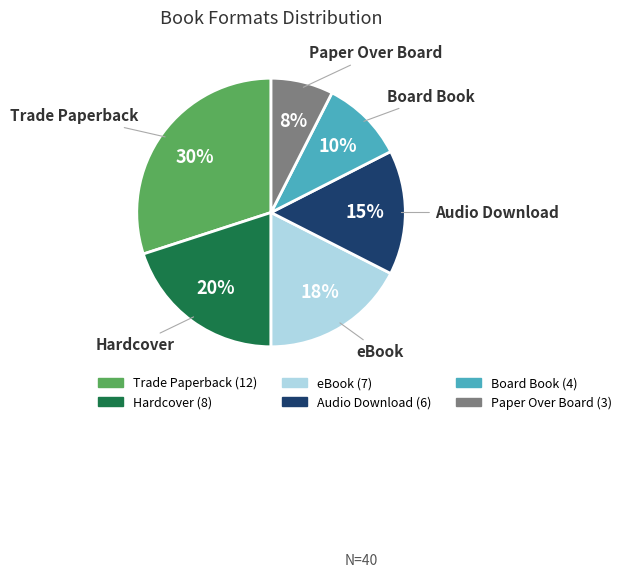

Is Audio Download the majority of the pie?

No